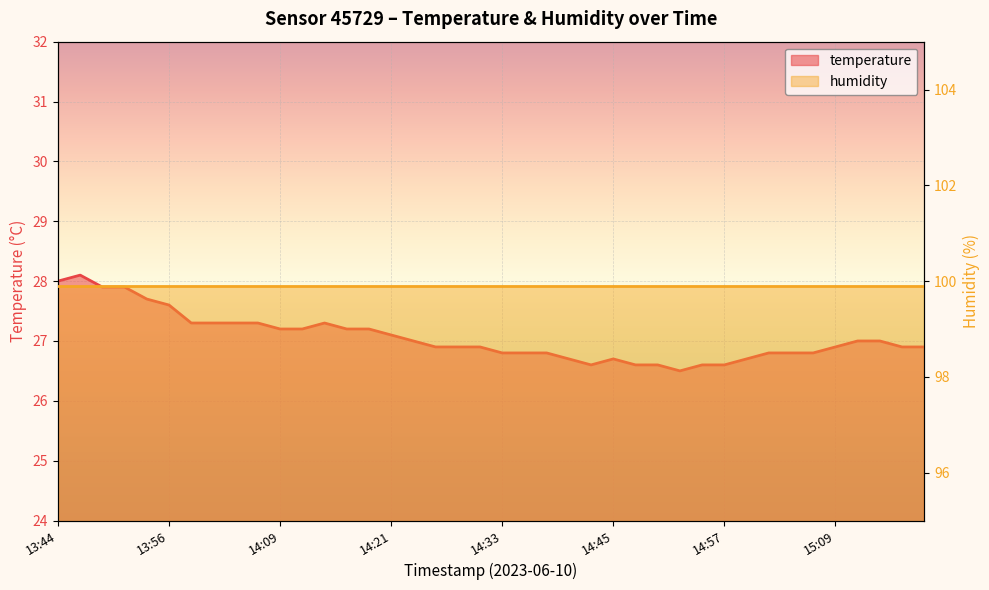

Between 15:00 and 14:13, which is larger?

14:13